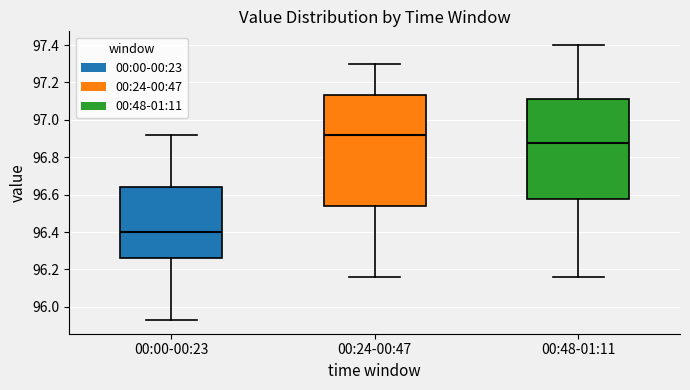

Comparing the boxes themselves (not the whiskers), which one is the tallest?

00:24-00:47